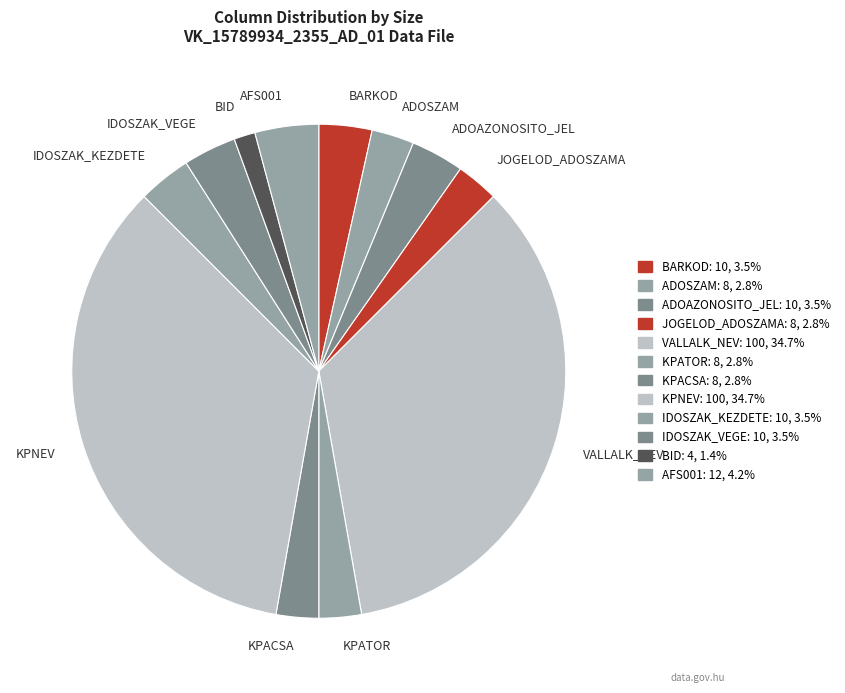

Count the number of slices in the pie.

12